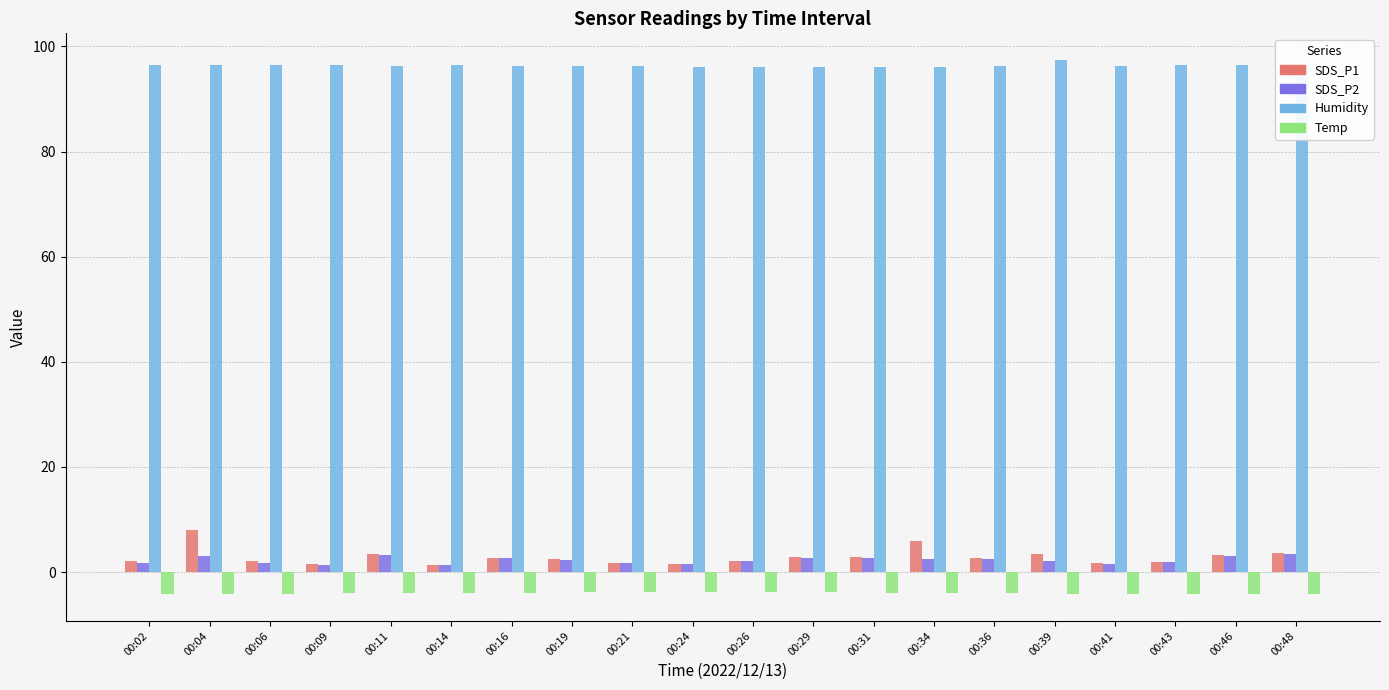

What is the difference between the maximum and minimum values in the Humidity series?

1.4